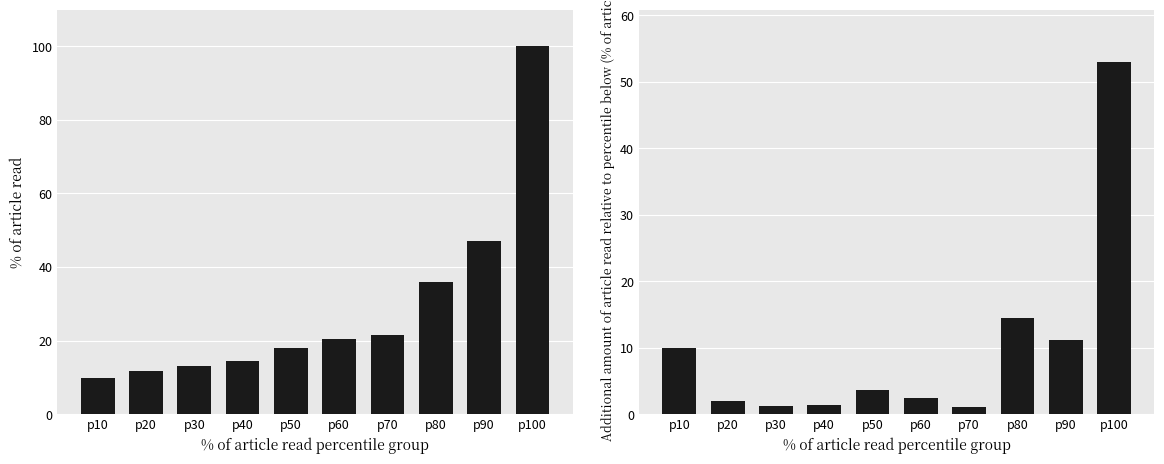

What is the difference between the SDS_P1 cumulative values at p90 and p10?

37.2